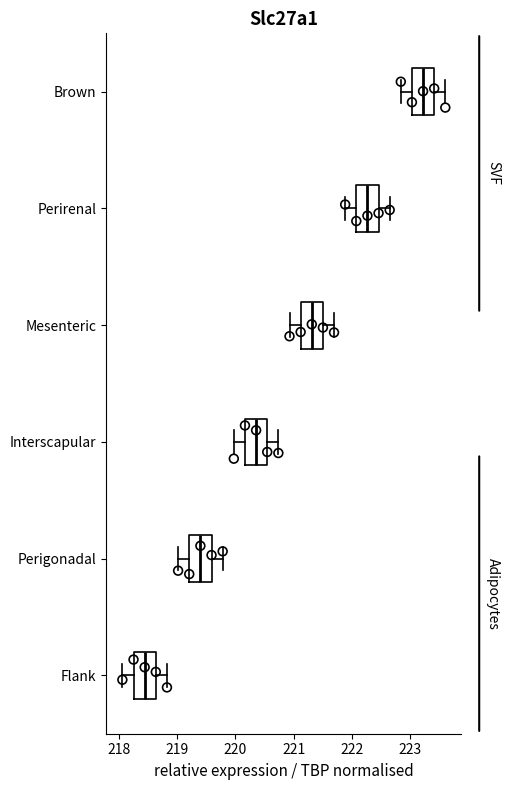

Reading bottom to top, read every box against the x-axis: the position of its median line, the range the box covers, and the ends of its whiskers. The values are not printed on the chart, so give them approximately, as read against the axis.

Flank: median 218.4, box 218.3 to 218.6, whiskers 218.1 to 218.8
Perigonadal: median 219.4, box 219.2 to 219.6, whiskers 219.0 to 219.8
Interscapular: median 220.4, box 220.2 to 220.5, whiskers 220.0 to 220.7
Mesenteric: median 221.3, box 221.1 to 221.5, whiskers 220.9 to 221.7
Perirenal: median 222.3, box 222.1 to 222.5, whiskers 221.9 to 222.6
Brown: median 223.2, box 223.0 to 223.4, whiskers 222.8 to 223.6